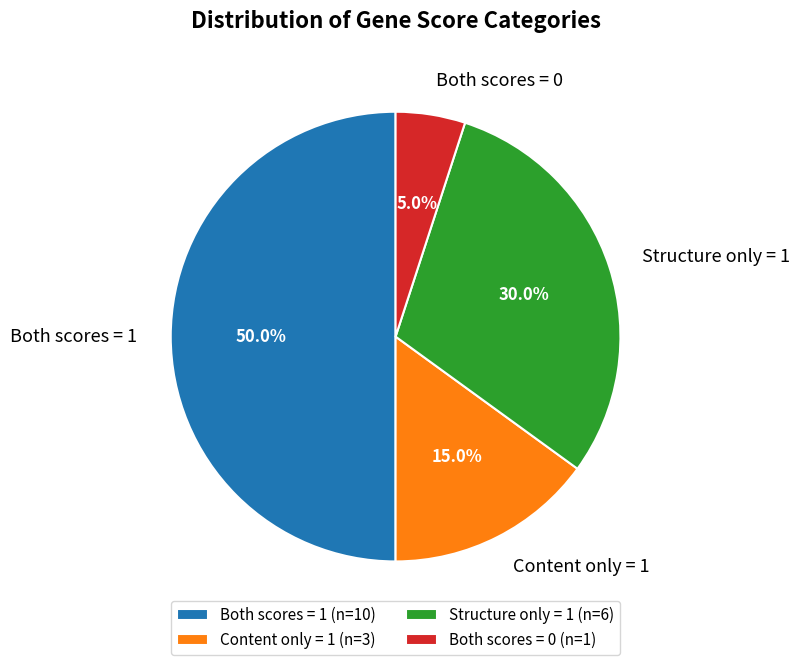

Is Structure only = 1 the majority of the pie?

No